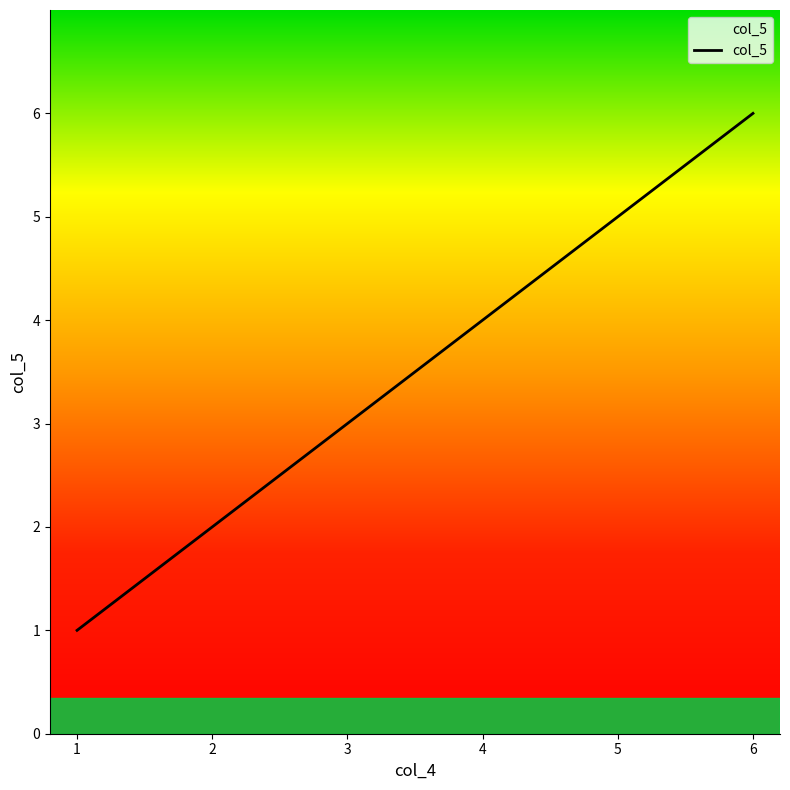

Count the number of categories in the chart.

6